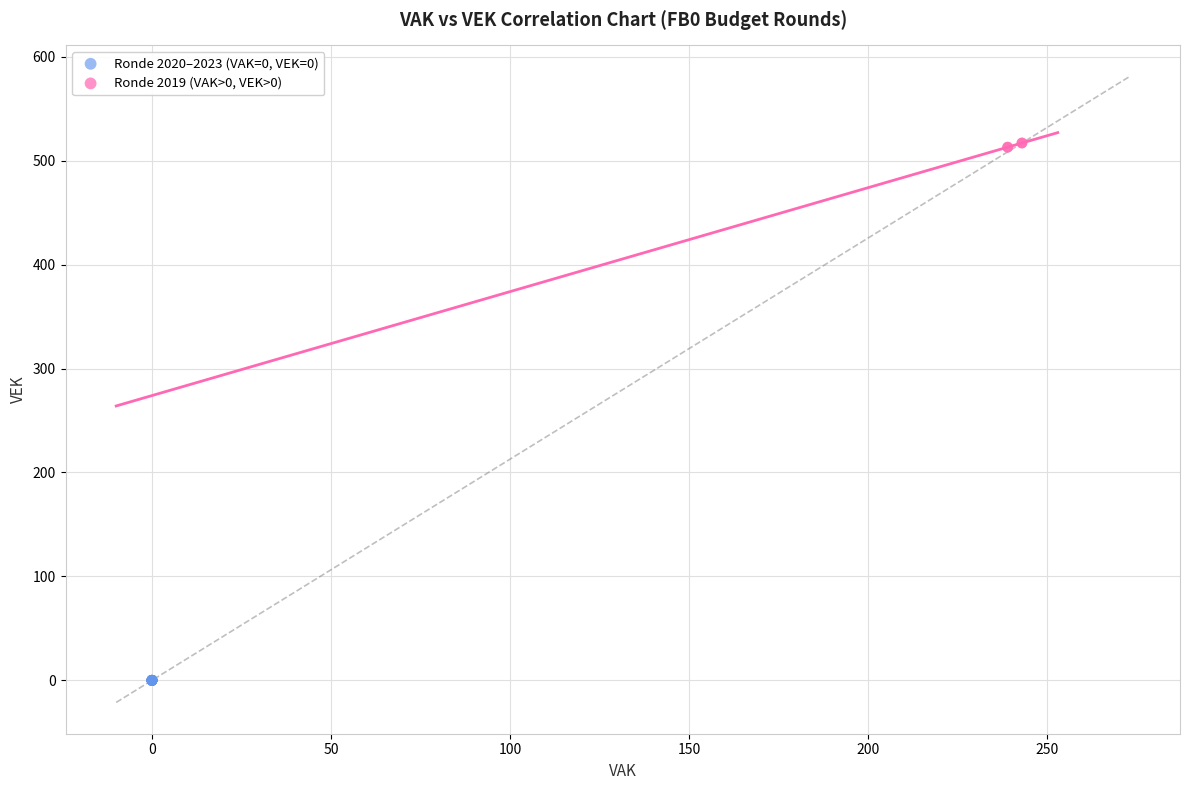

Which series reaches the maximum Y coordinate?

Ronde 2019 (VAK>0, VEK>0)